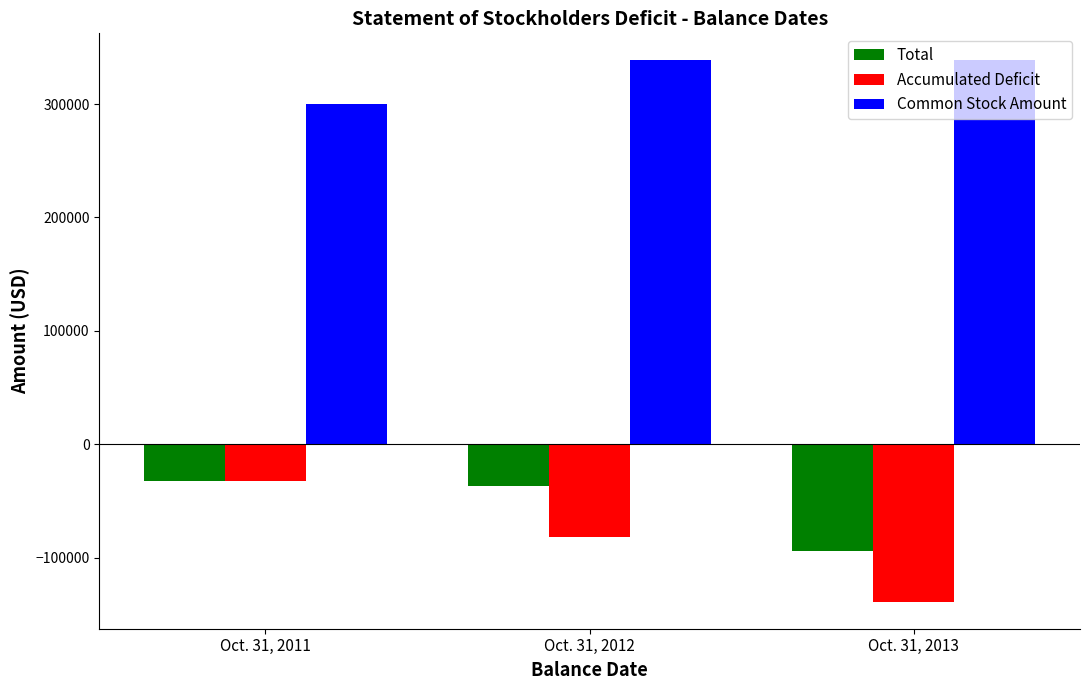

List the labels in order of Accumulated Deficit value, largest first.

Oct. 31, 2011, Oct. 31, 2012, Oct. 31, 2013